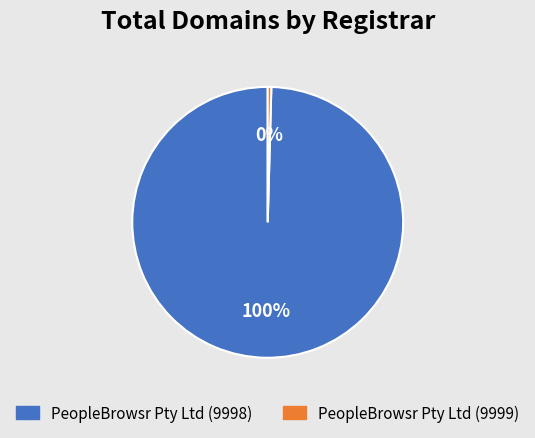

Is PeopleBrowsr Pty Ltd (9999) the majority of the pie?

No